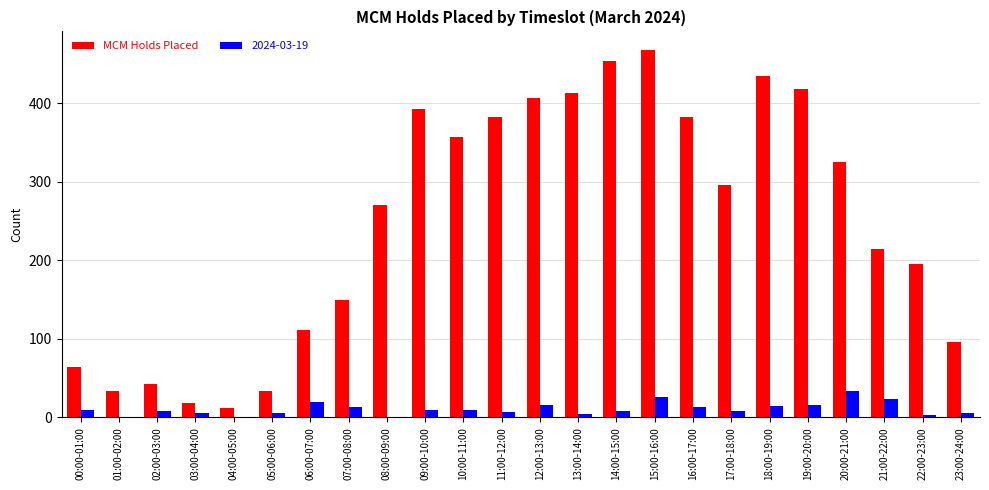

Which series changed the most between 08:00-09:00 and 20:00-21:00?

MCM Holds Placed